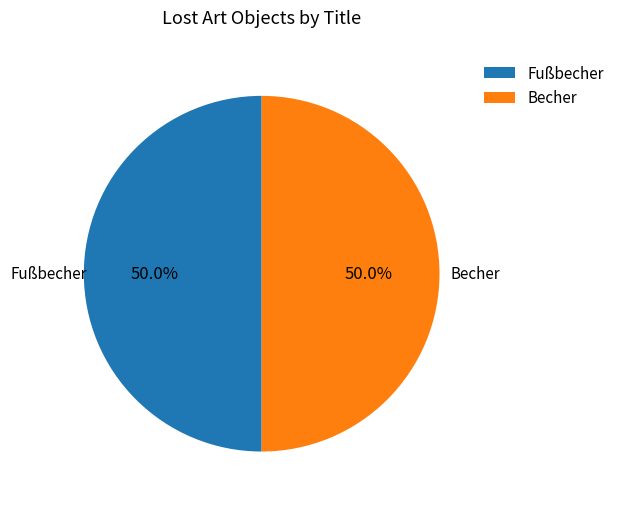

Combined, what portion of the pie is Becher and Fußbecher?

100.0%